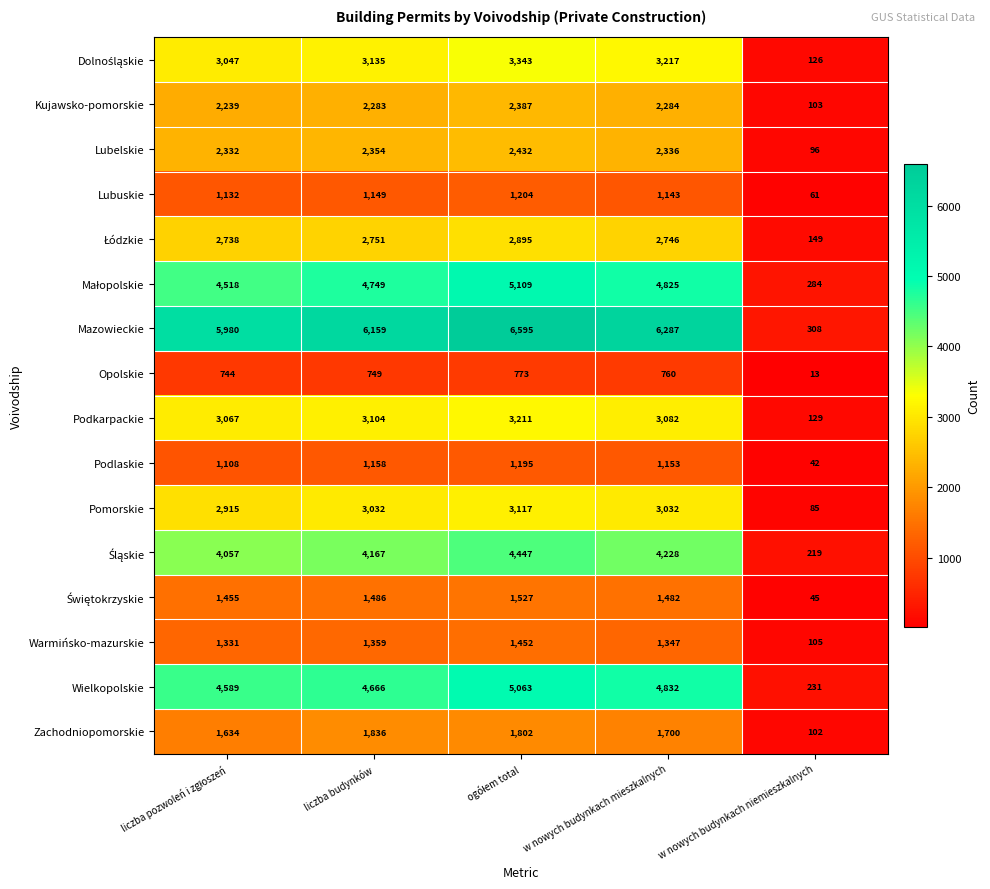

At which label does Podlaskie first exceed 1153?

liczba budynków